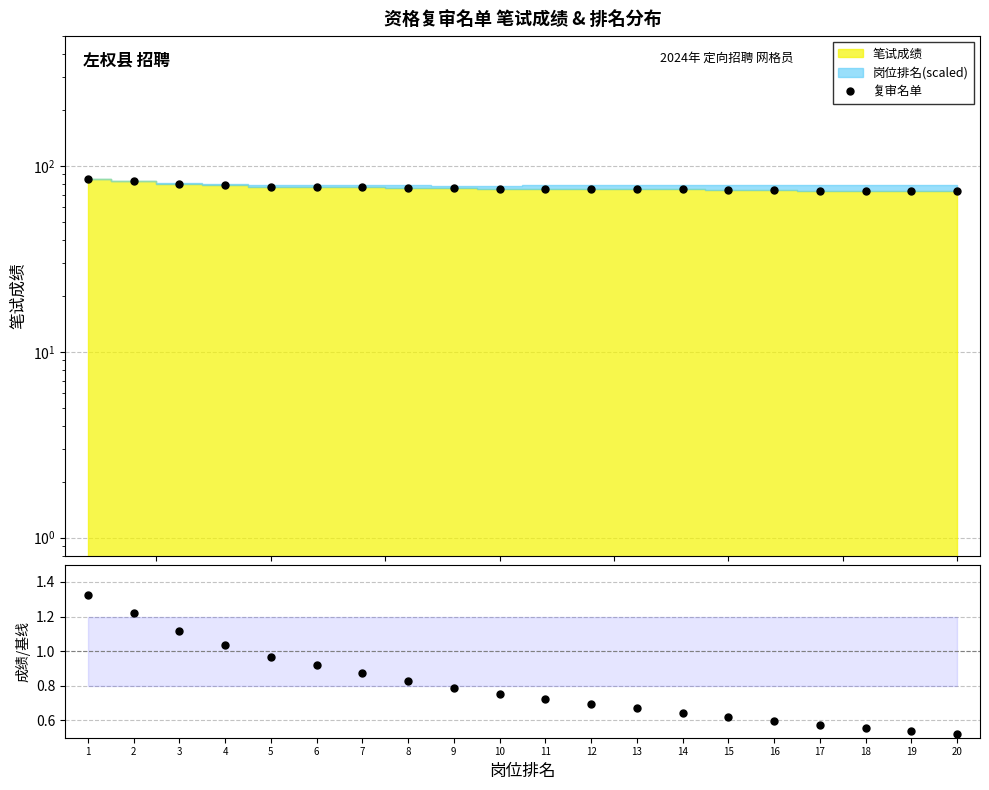

What is the spread (max minus min) of values at 5?

76.5